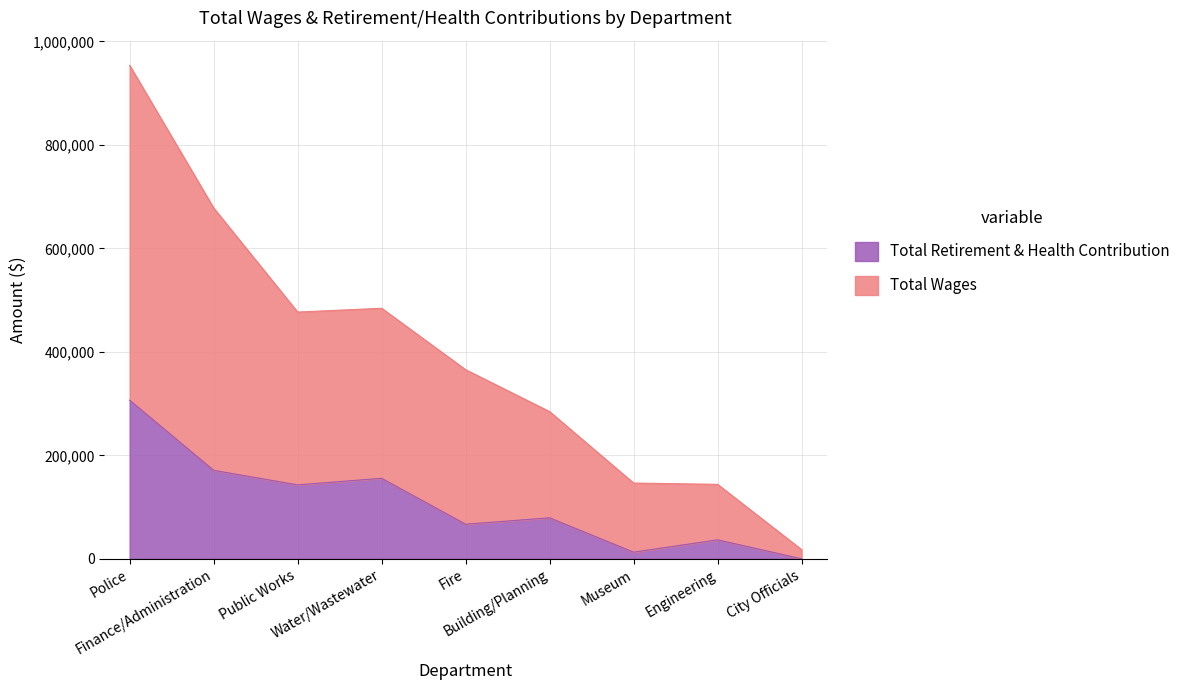

What is the value of the Total Retirement & Health Contribution point at the 4th from the left?

155555